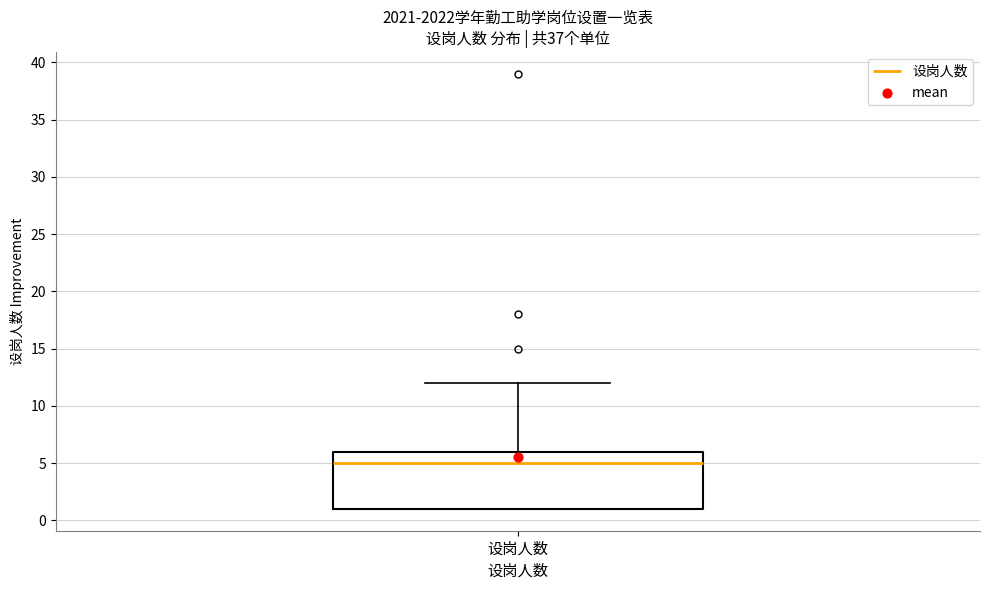

Where does the upper whisker of the box for 设岗人数 end on the y-axis? The values are not printed on the chart, so give them approximately, as read against the axis.

12